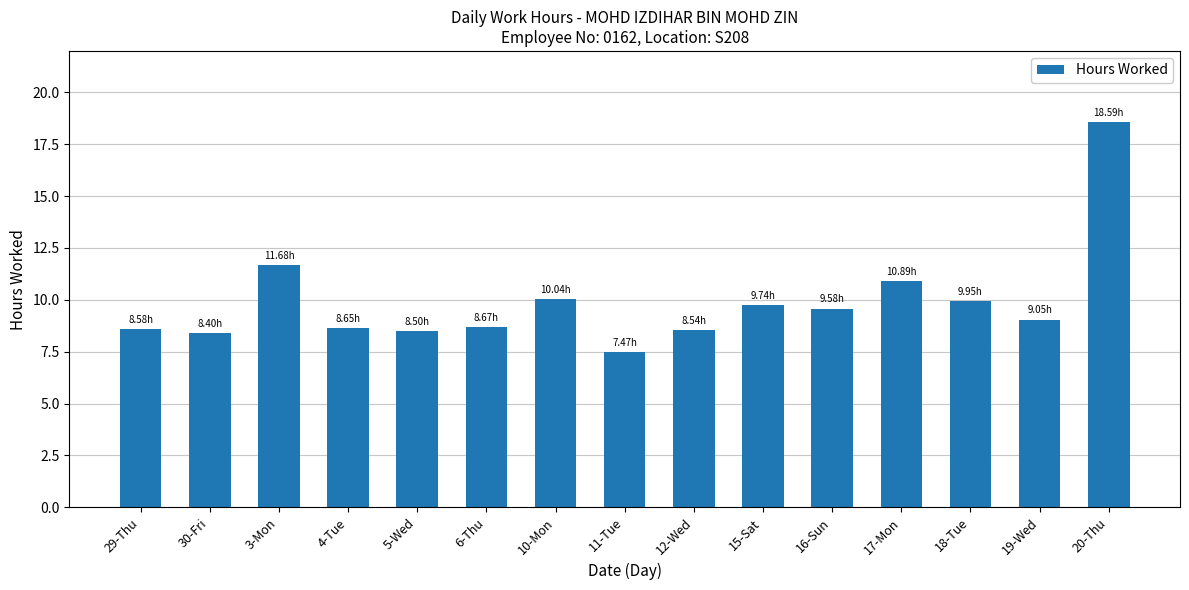

What is the sum of all values?

148.3